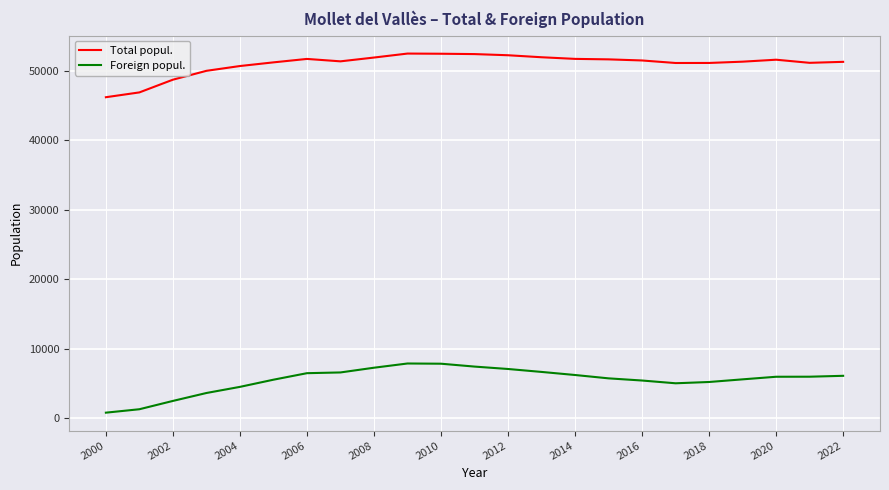

True or false: Total popul. and Foreign popul. intersect in this chart.

False